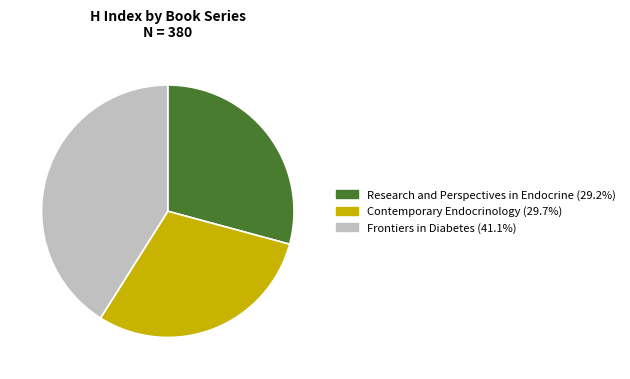

What is the ratio of the value at Research and Perspectives in Endocrine to the value at Contemporary Endocrinology?

1.0